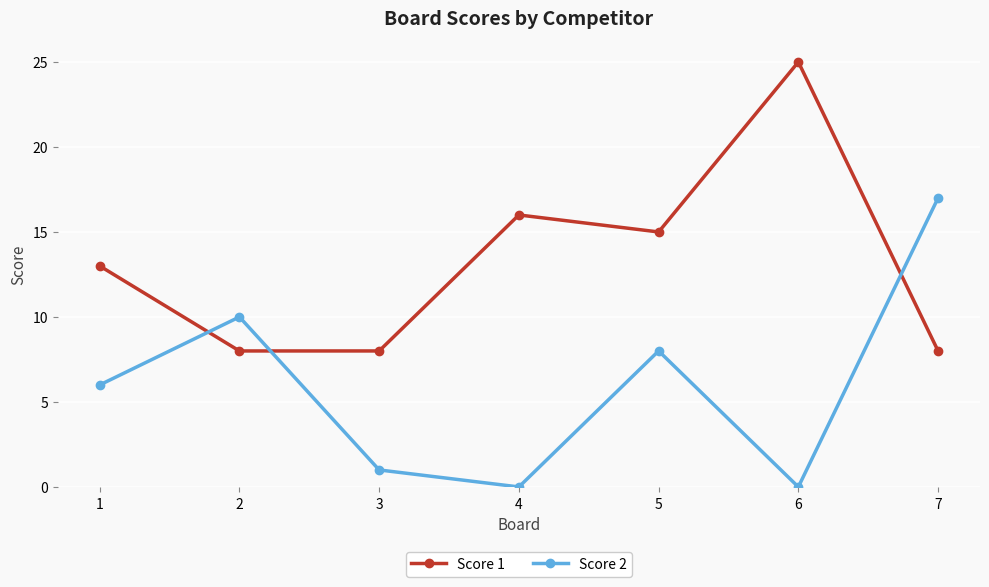

What are all the series names shown in the legend?

Score 1, Score 2